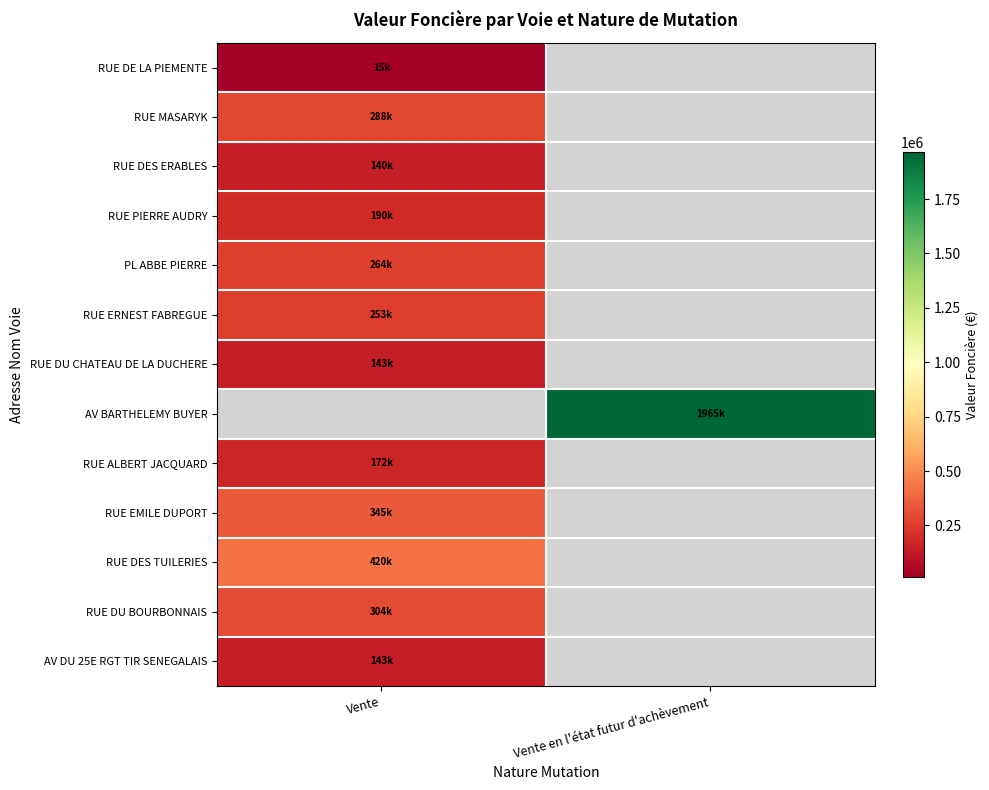

What is the highest value of the RUE DU CHATEAU DE LA DUCHERE series?

143000.0